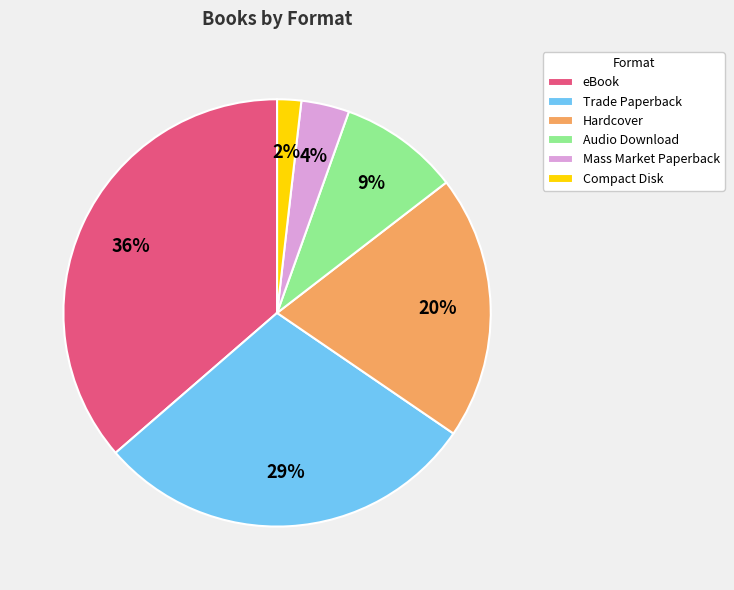

Is it true that Mass Market Paperback is 4% of the pie?

True